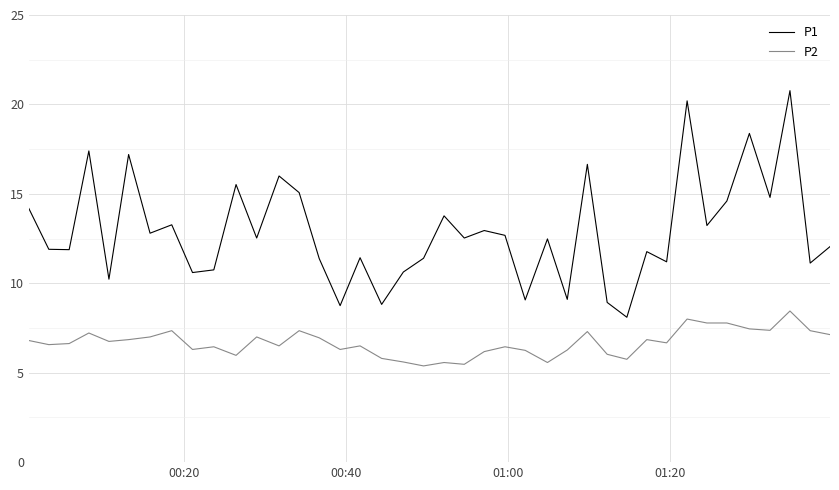

List the series in order of their overall mean, lowest first.

P2, P1